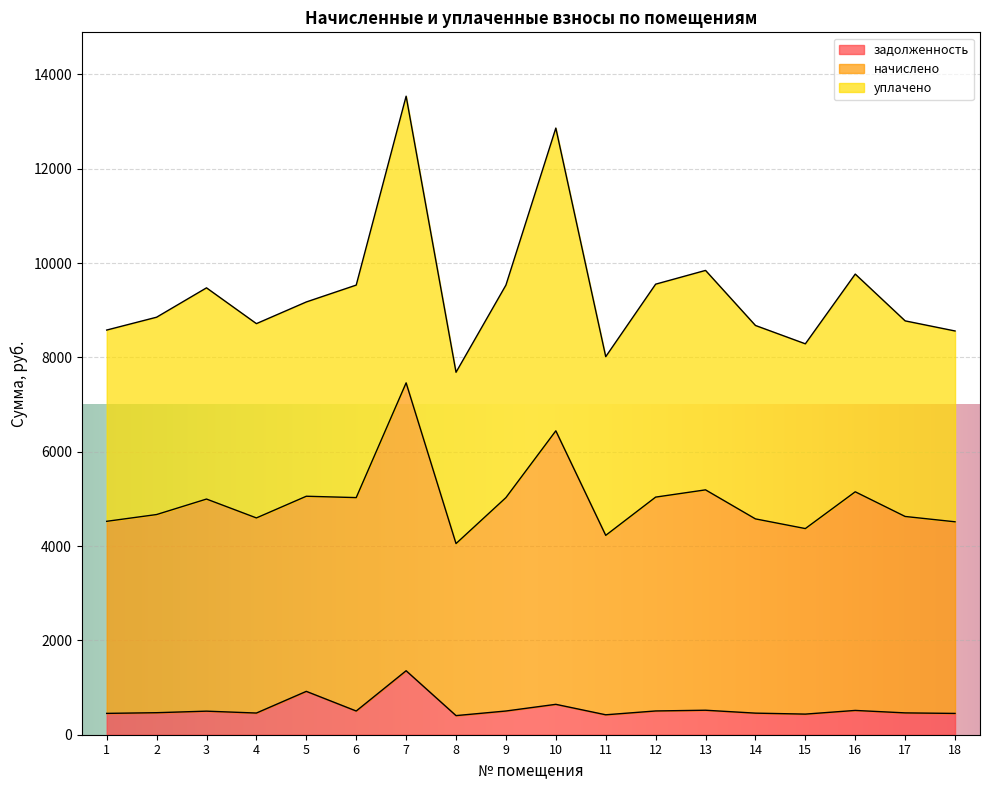

True or false: начислено and задолженность intersect in this chart.

False